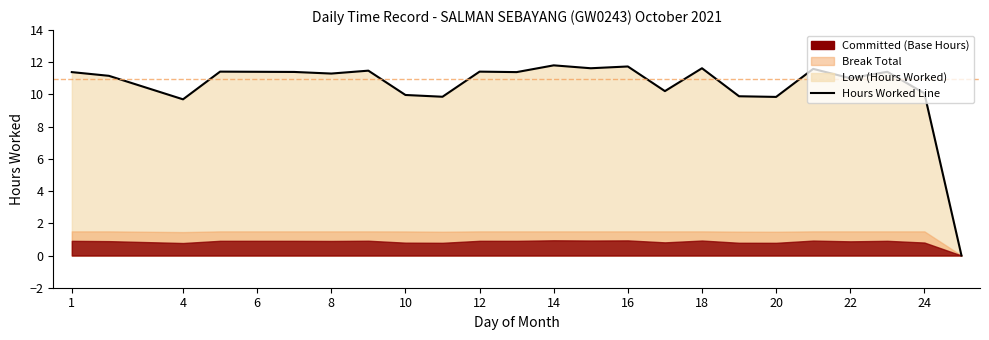

Reading left to right, transcribe all the data shown in this chart.

11.4	11.2	9.7	11.4	11.4	11.4	11.3	11.5	10.0	9.9	11.4	11.4	11.8	11.6	11.7	10.2	11.6	9.9	9.8	11.6	11.0	11.4	10.1	0.0